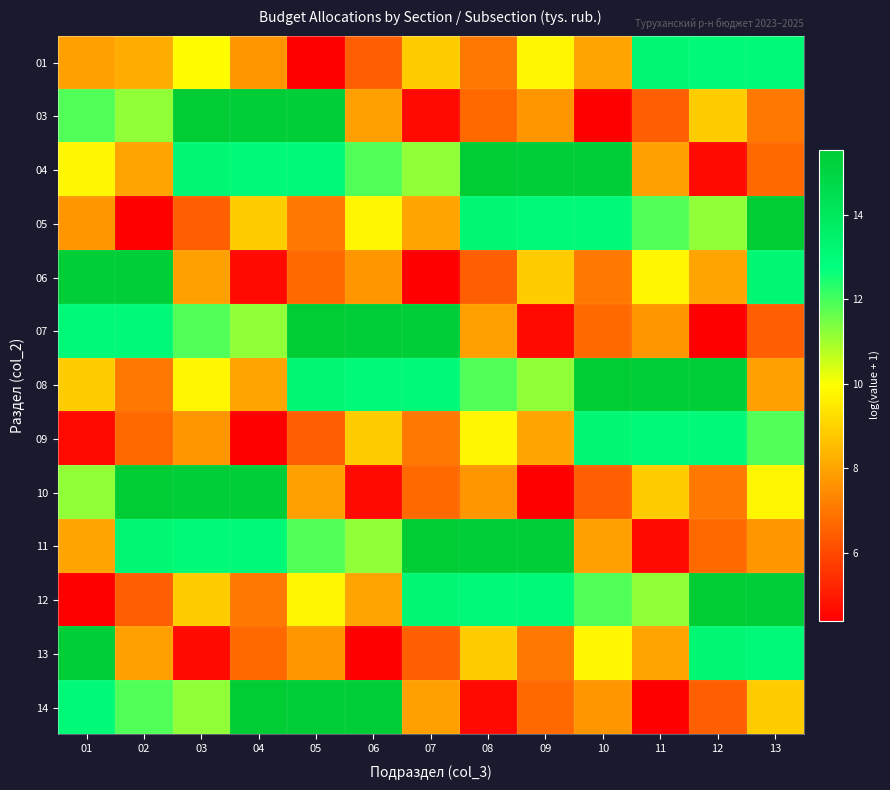

List the series in order of their peak value, highest first.

03, 04, 05, 07, 08, 10, 11, 12, 14, 06, 13, 01, 09